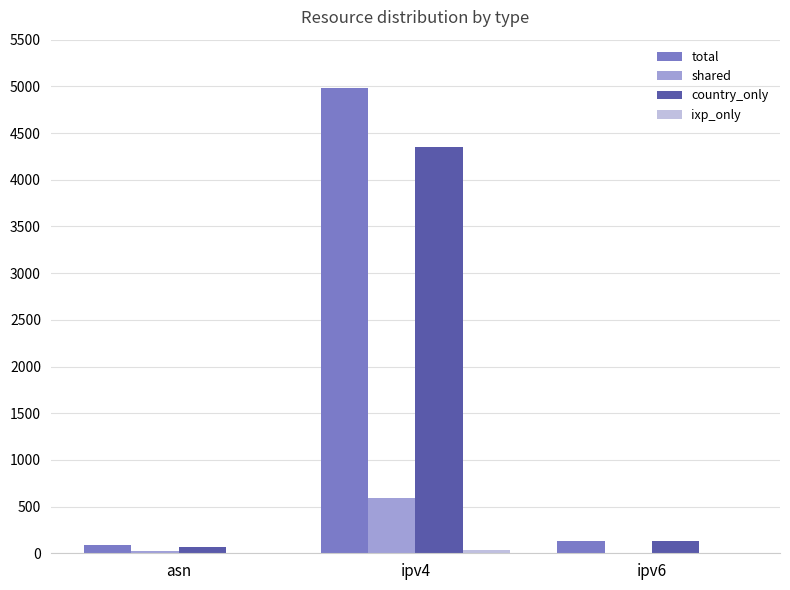

At which label does country_only reach its peak?

ipv4